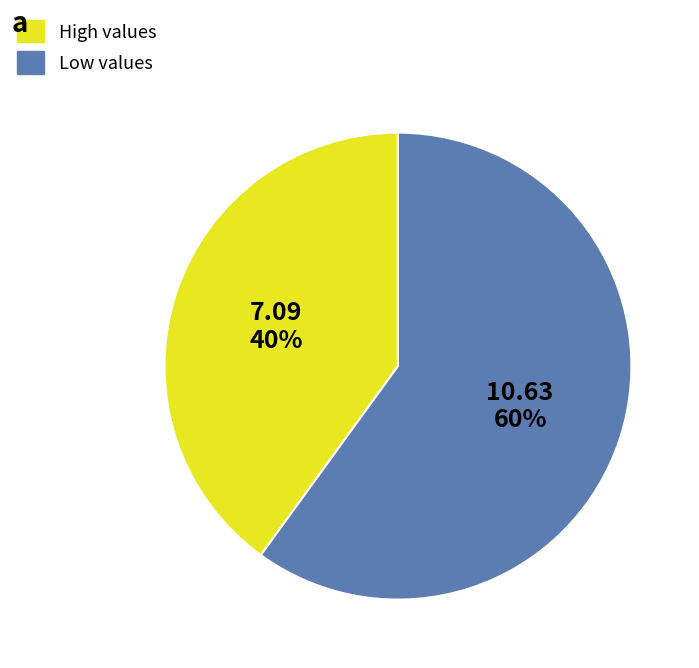

Does High values represent more than half of the total?

No